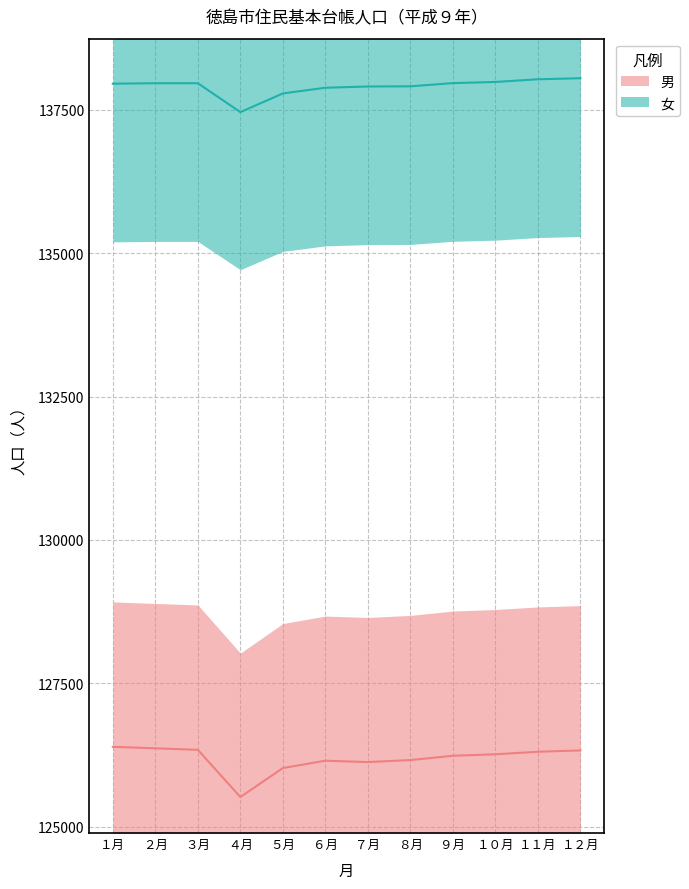

True or false: 女 and 男 cross at least once.

False